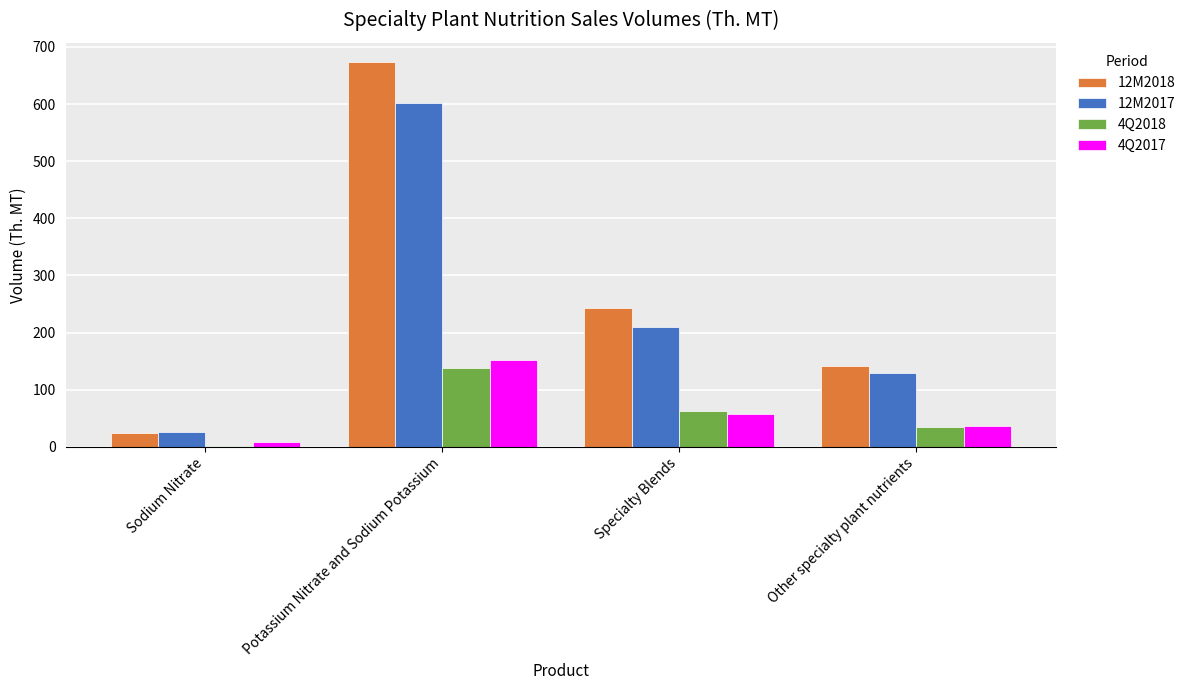

List the series in order of their peak value, lowest first.

4Q2018, 4Q2017, 12M2017, 12M2018